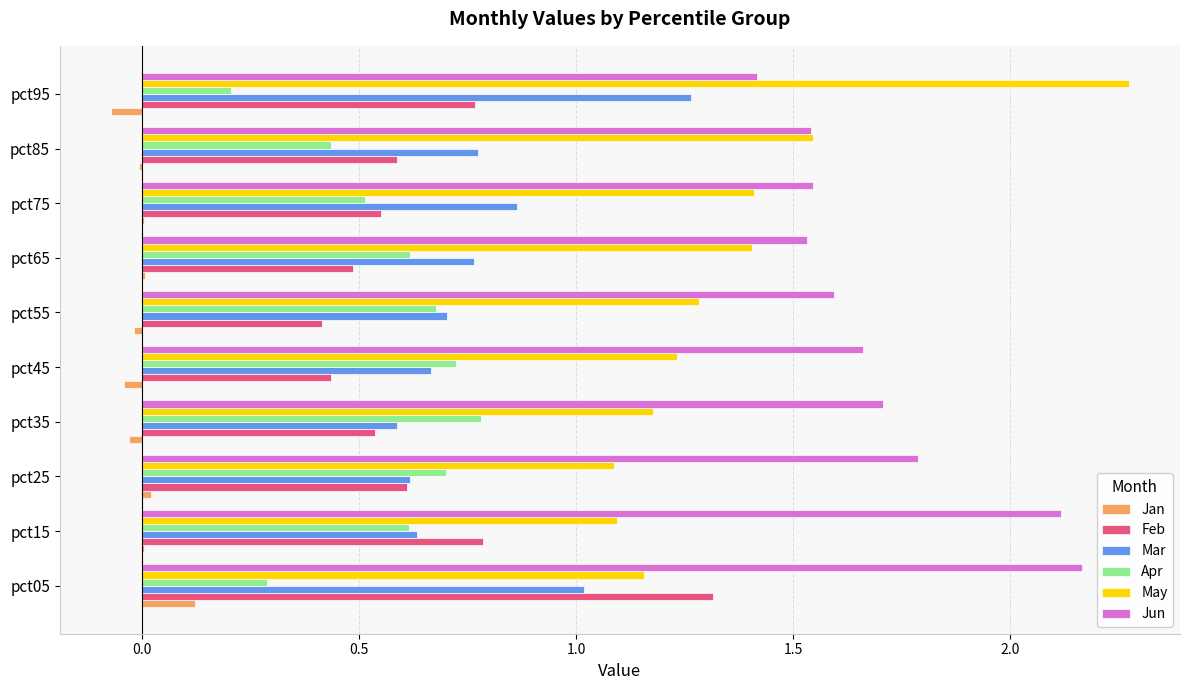

The value of Feb at pct85 is 0.3. True or false?

False